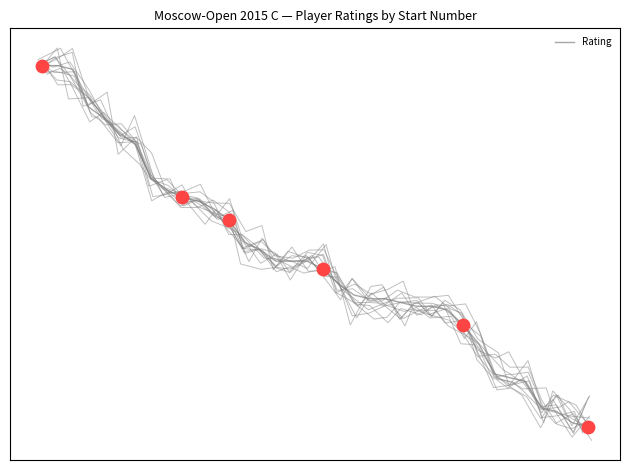

Approximately how many times larger is the value at 25 compared to 18?

1.0